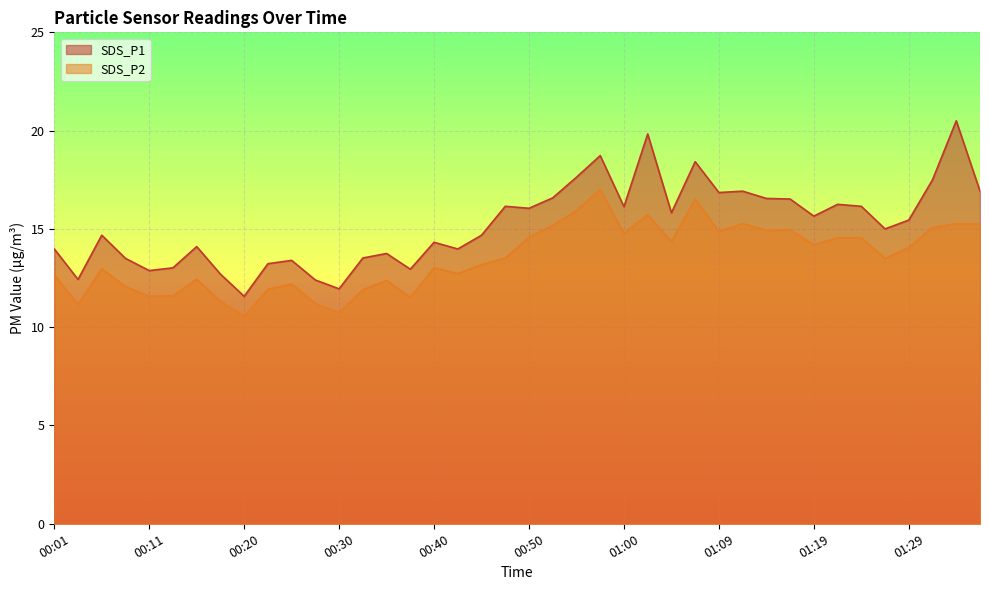

Count the number of data series in this chart.

2